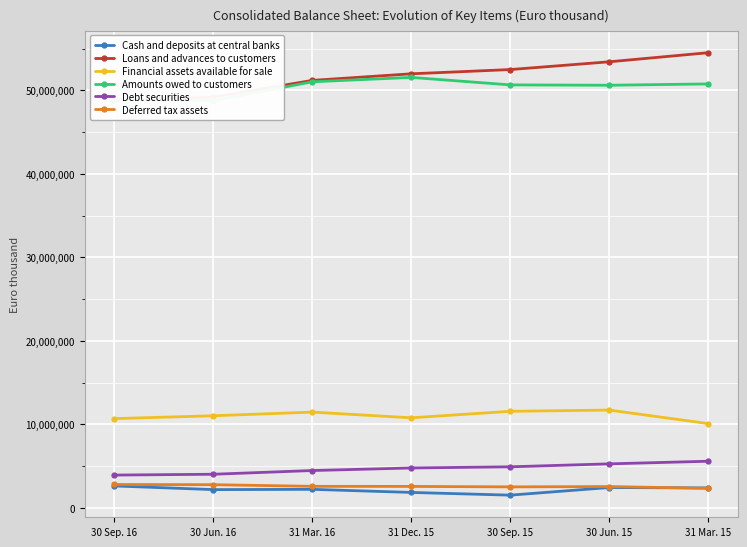

Reading right to left, what are all the values shown in this chart?

Cash and deposits at central banks: 31 Mar. 15=2382977	30 Jun. 15=2426845	30 Sep. 15=1514453	31 Dec. 15=1840317	31 Mar. 16=2210409	30 Jun. 16=2178315	30 Sep. 16=2618275
Loans and advances to customers: 31 Mar. 15=54495144	30 Jun. 15=53408642	30 Sep. 15=52478248	31 Dec. 15=51970159	31 Mar. 16=51182998	30 Jun. 16=49186077	30 Sep. 16=48805818
Financial assets available for sale: 31 Mar. 15=10088065	30 Jun. 15=11703642	30 Sep. 15=11556620	31 Dec. 15=10779030	31 Mar. 16=11459614	30 Jun. 16=11023430	30 Sep. 16=10680030
Amounts owed to customers: 31 Mar. 15=50758785	30 Jun. 15=50601098	30 Sep. 15=50643751	31 Dec. 15=51538583	31 Mar. 16=51014422	30 Jun. 16=48762037	30 Sep. 16=48937144
Debt securities: 31 Mar. 15=5575751	30 Jun. 15=5262904	30 Sep. 15=4909742	31 Dec. 15=4768269	31 Mar. 16=4463177	30 Jun. 16=4018060	30 Sep. 16=3919170
Deferred tax assets: 31 Mar. 15=2326584	30 Jun. 15=2544567	30 Sep. 15=2505379	31 Dec. 15=2561506	31 Mar. 16=2571446	30 Jun. 16=2767402	30 Sep. 16=2790693